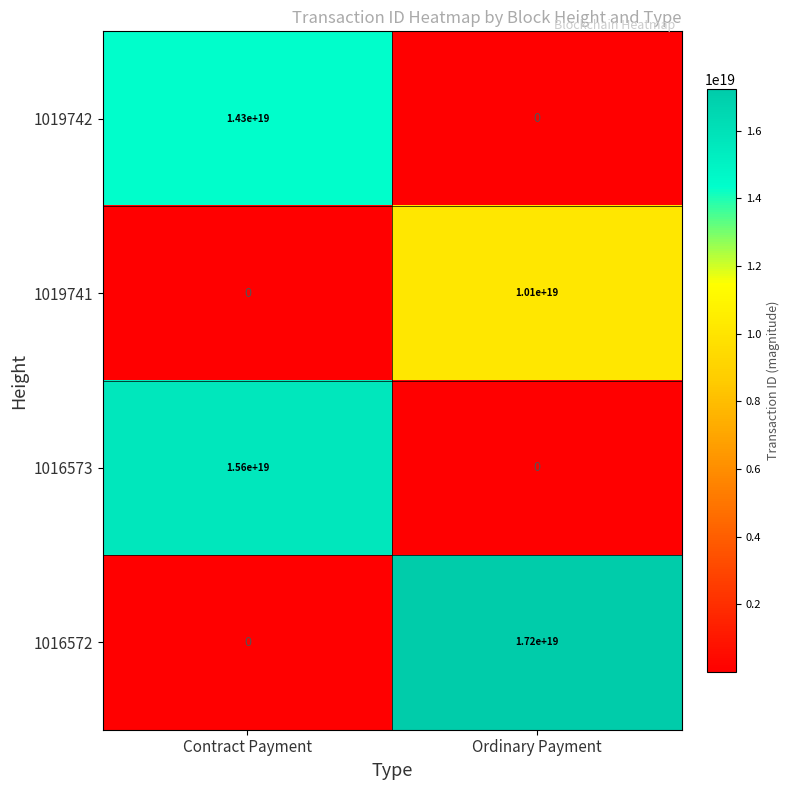

How many data points does each series have?

2